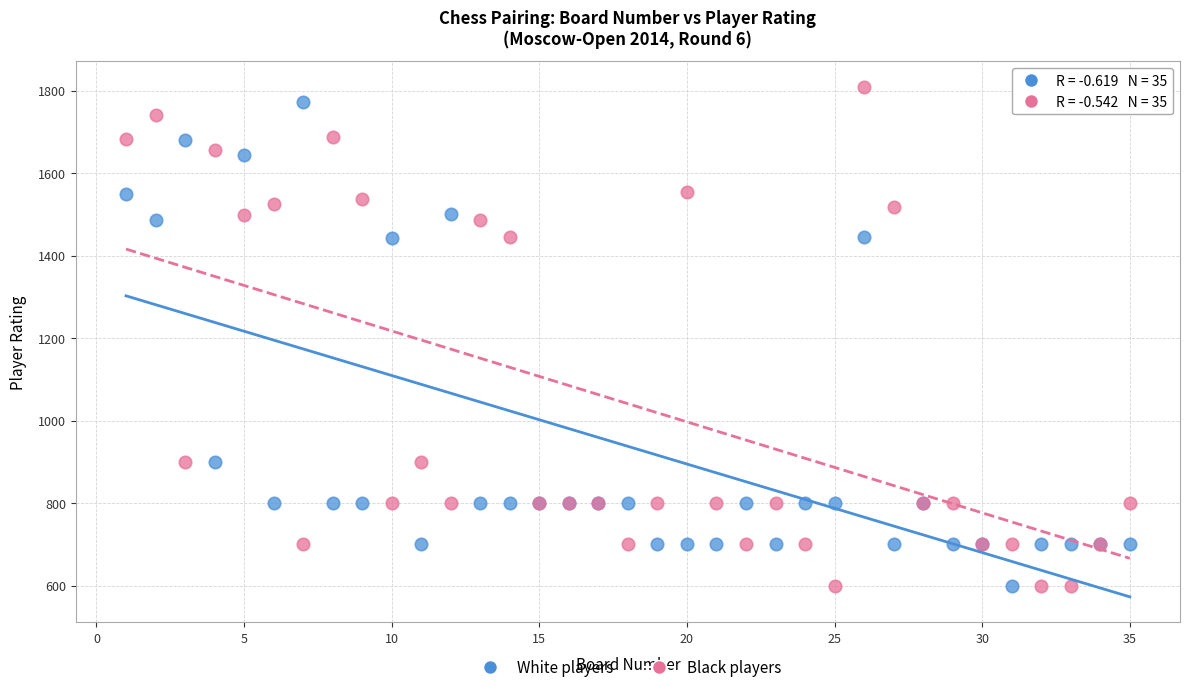

Which series reaches the maximum Y coordinate?

Black players